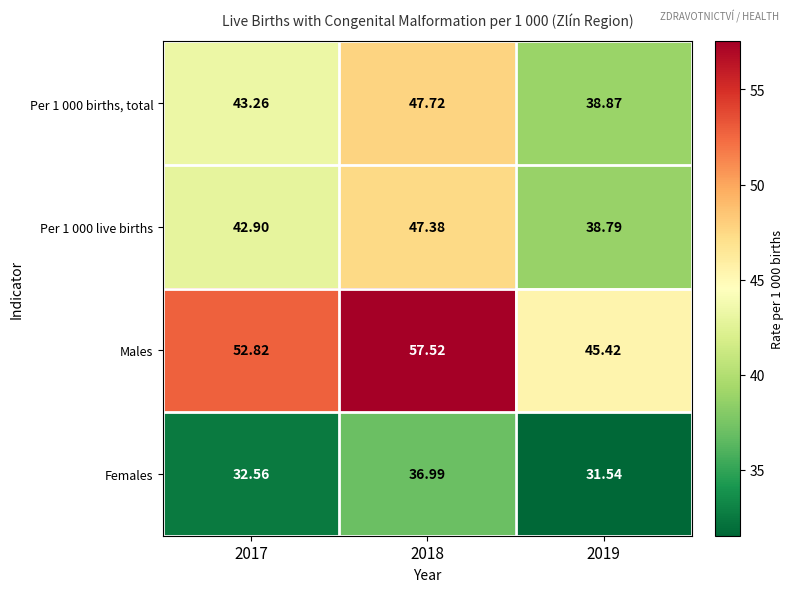

Is the value of Per 1 000 live births at 2017 greater than the value of Males at 2019?

No